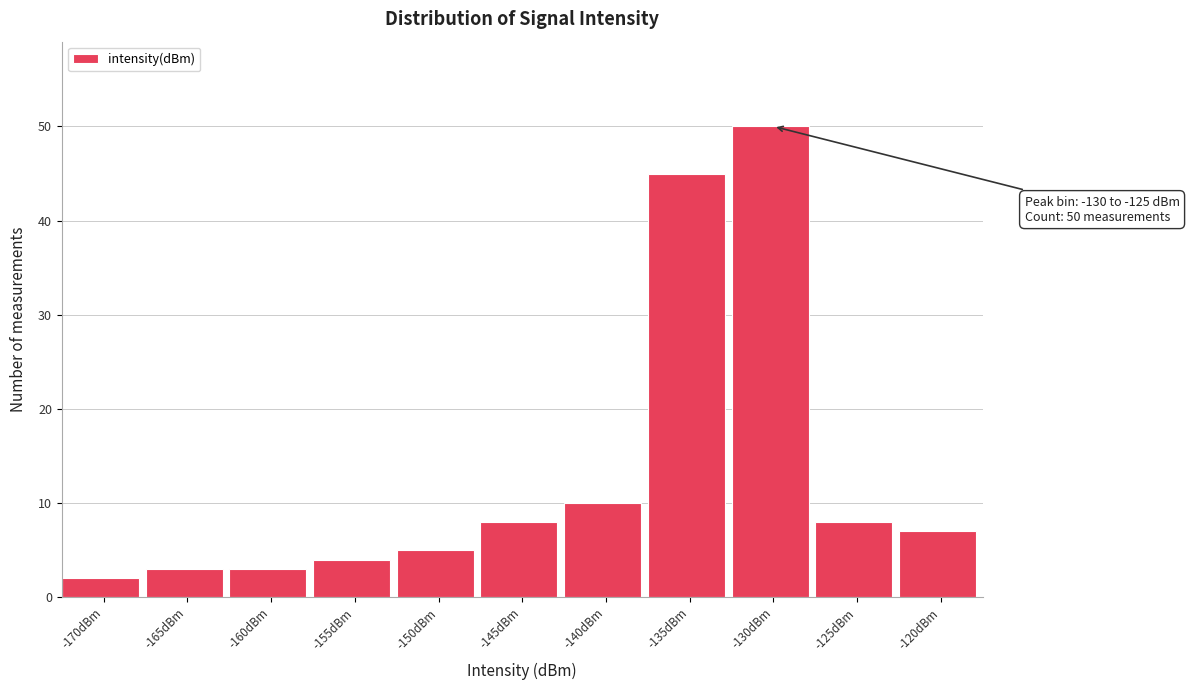

Reading right to left, transcribe all the data shown in this chart.

7	8	50	45	10	8	5	4	3	3	2